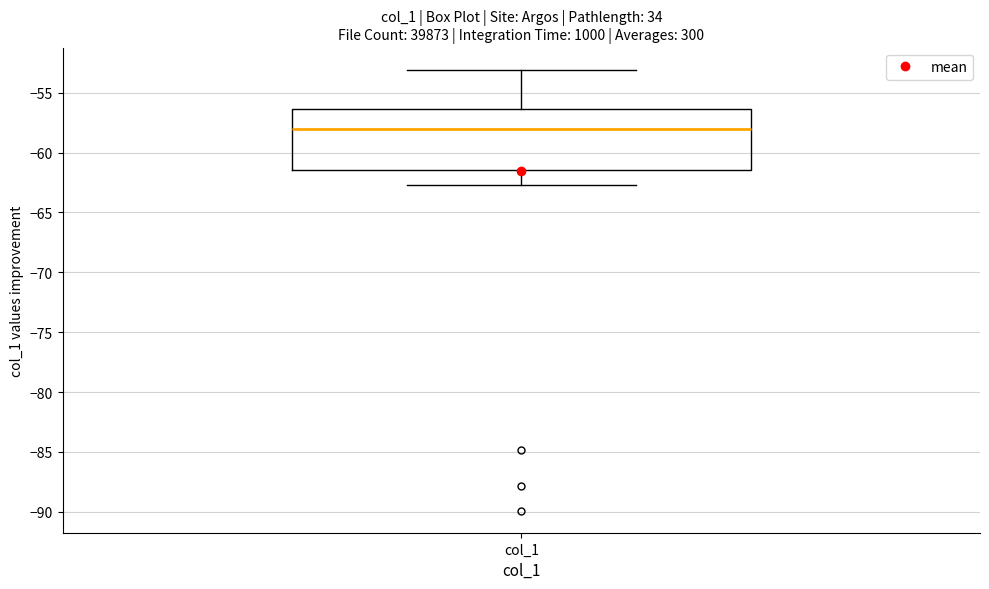

Read this box plot against the y-axis: the position of the median line, the range covered by the box, and the ends of both whiskers. The values are not printed on the chart, so give them approximately, as read against the axis.

median -58.0, box -61.5 to -56.5, whiskers -62.5 to -53.0